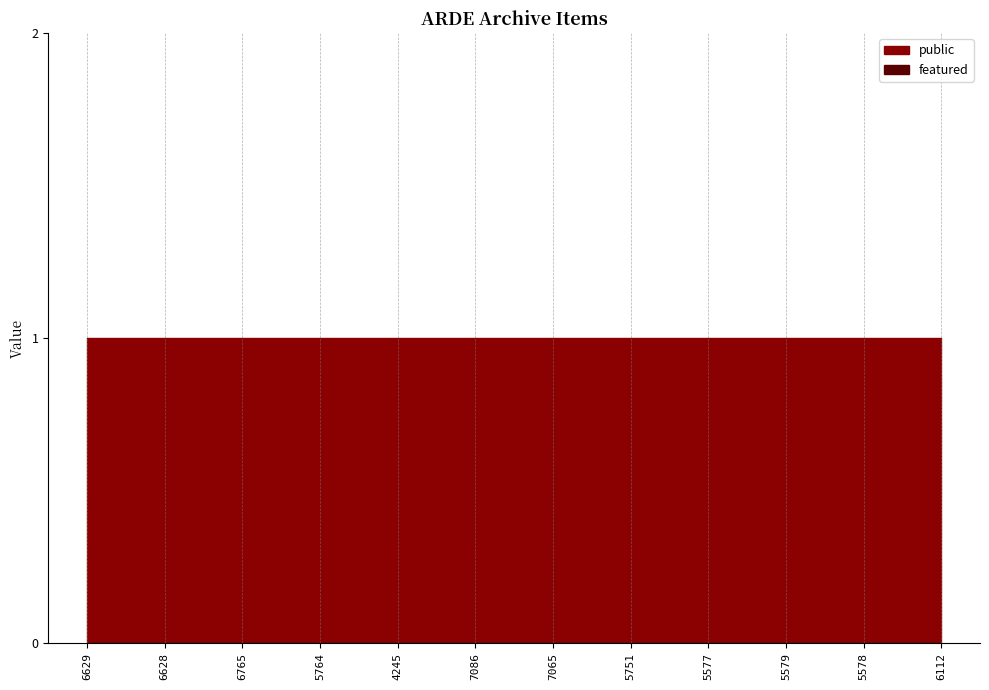

How many lines are shown in the chart?

2